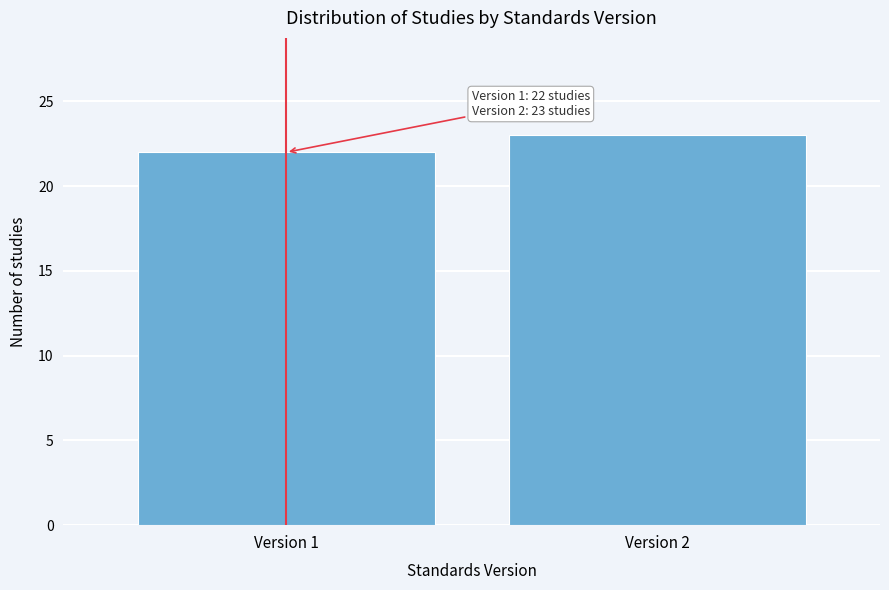

Reading right to left, list all the values displayed in this chart.

23	22